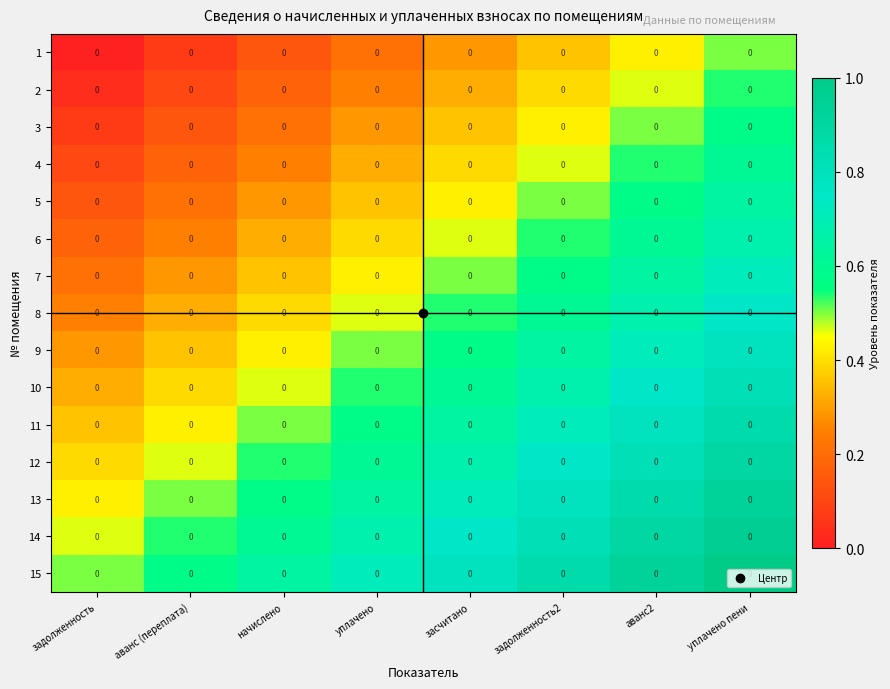

What is the approximate value of row_10 at аванс (переплата)?

0.4